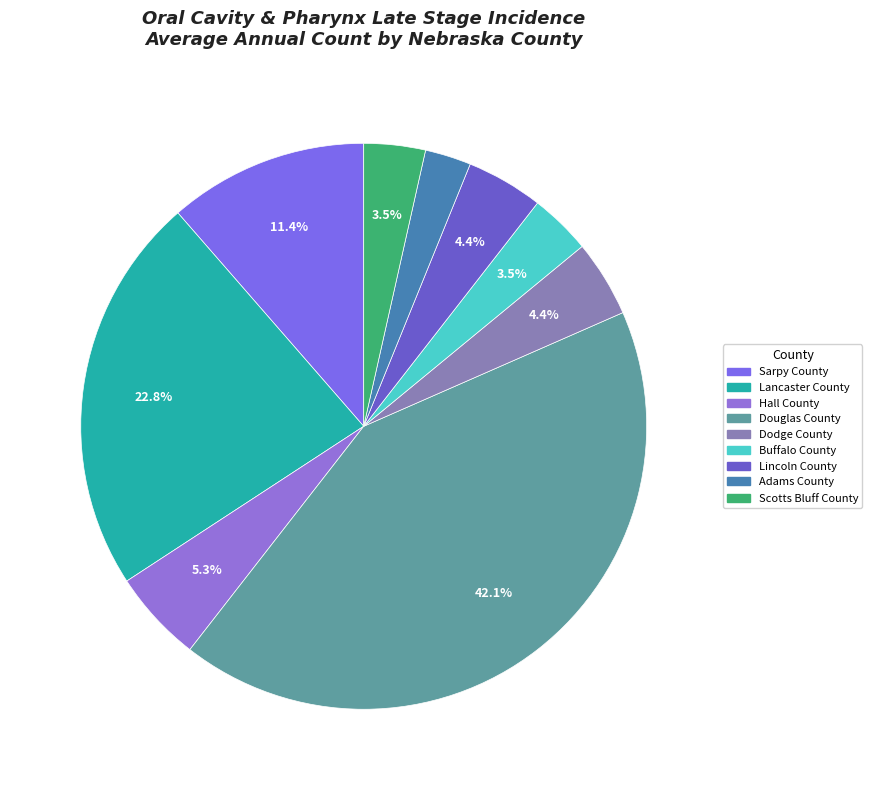

To the nearest percent, what is the difference between the Lancaster County and Sarpy County slice percentages?

11%